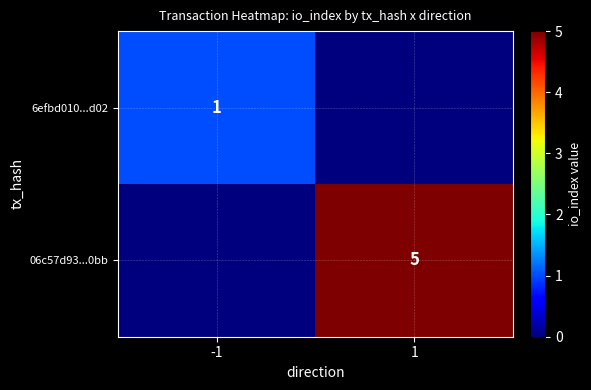

True or false: 6efbd010...d02 has a value of 0 at -1.

False